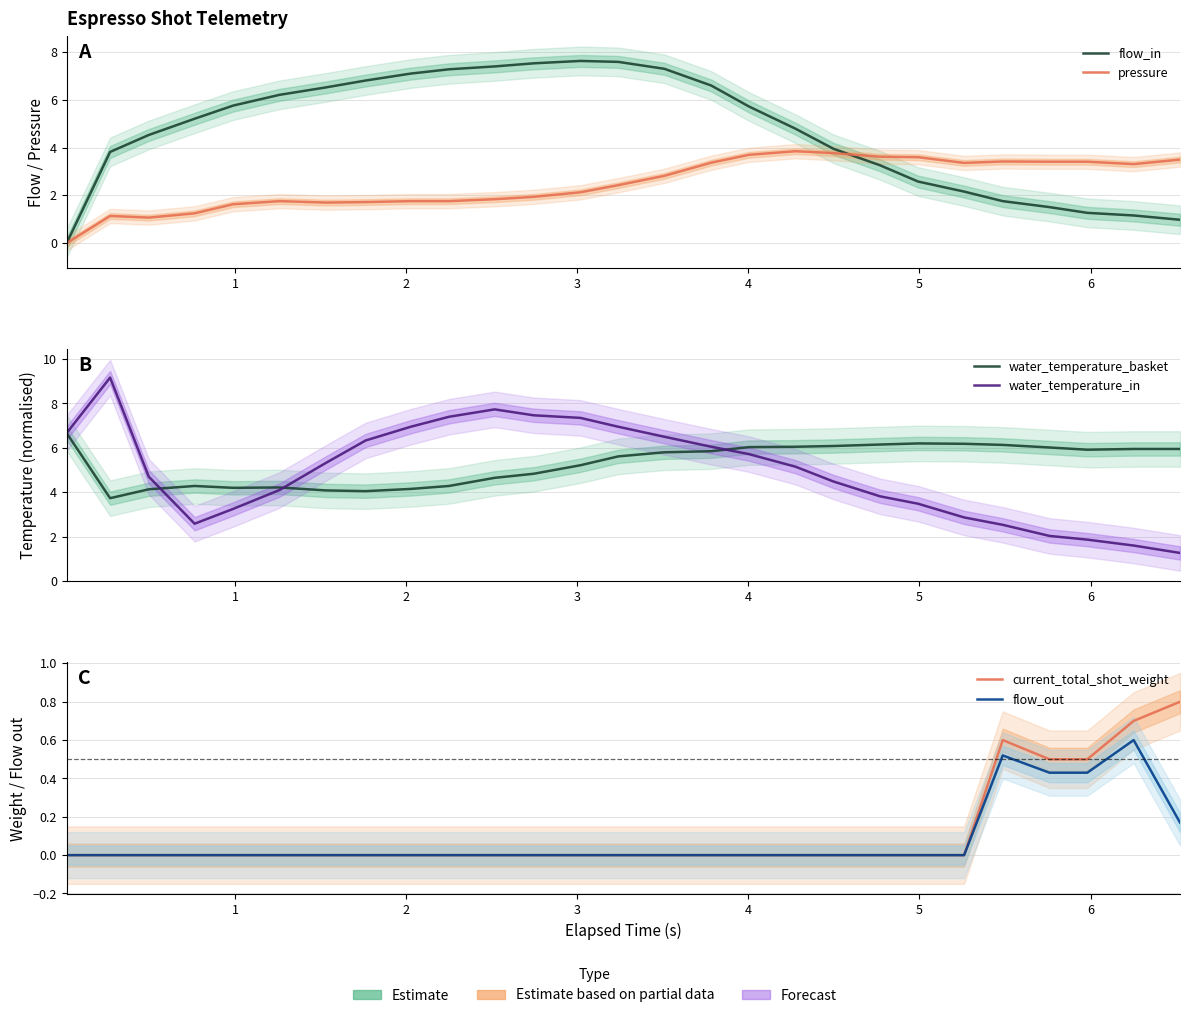

How many data points in flow_in are above 5?

14